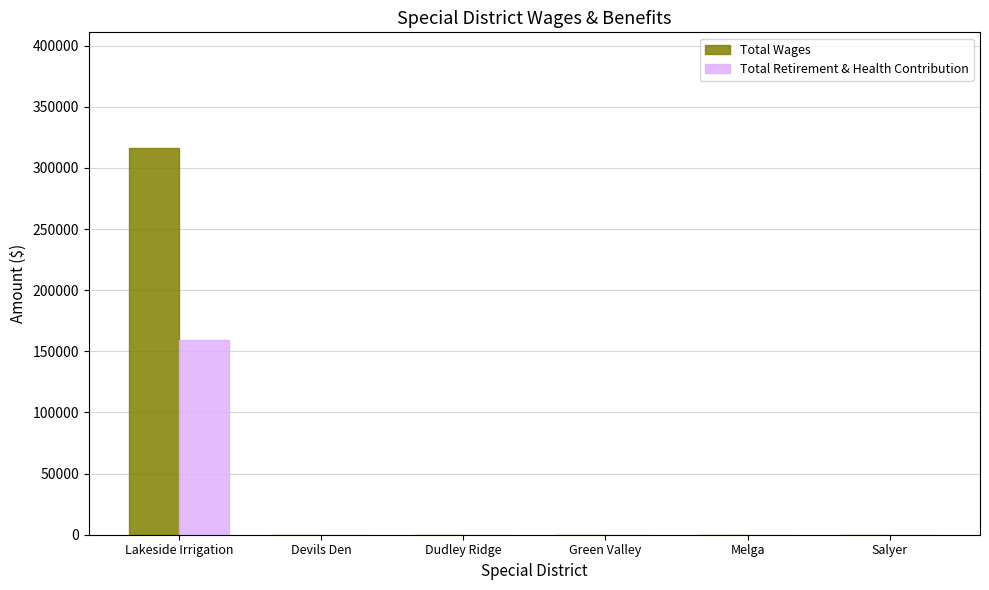

How many groups of bars are there?

6